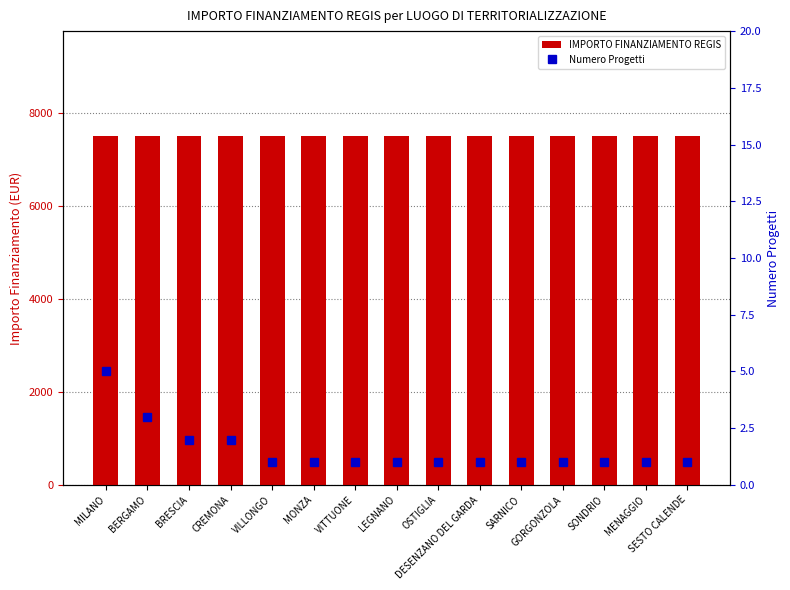

Which category has the lowest value across all series?

VILLONGO